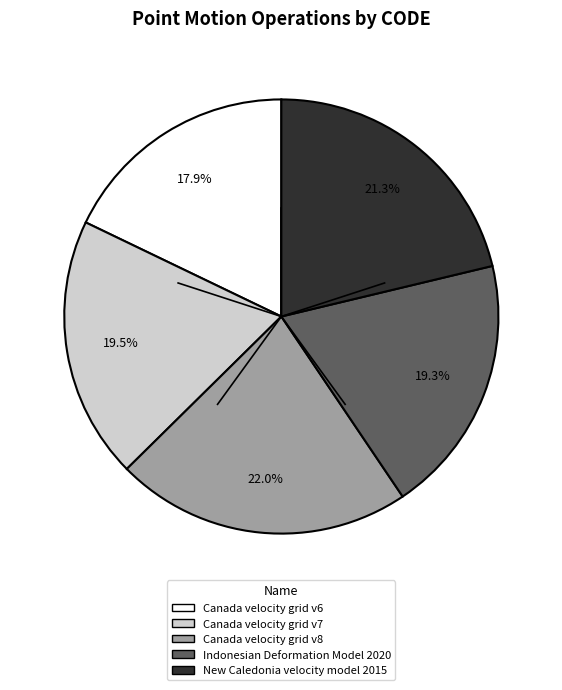

To the nearest percent, what portion does Canada velocity grid v6 represent?

18%